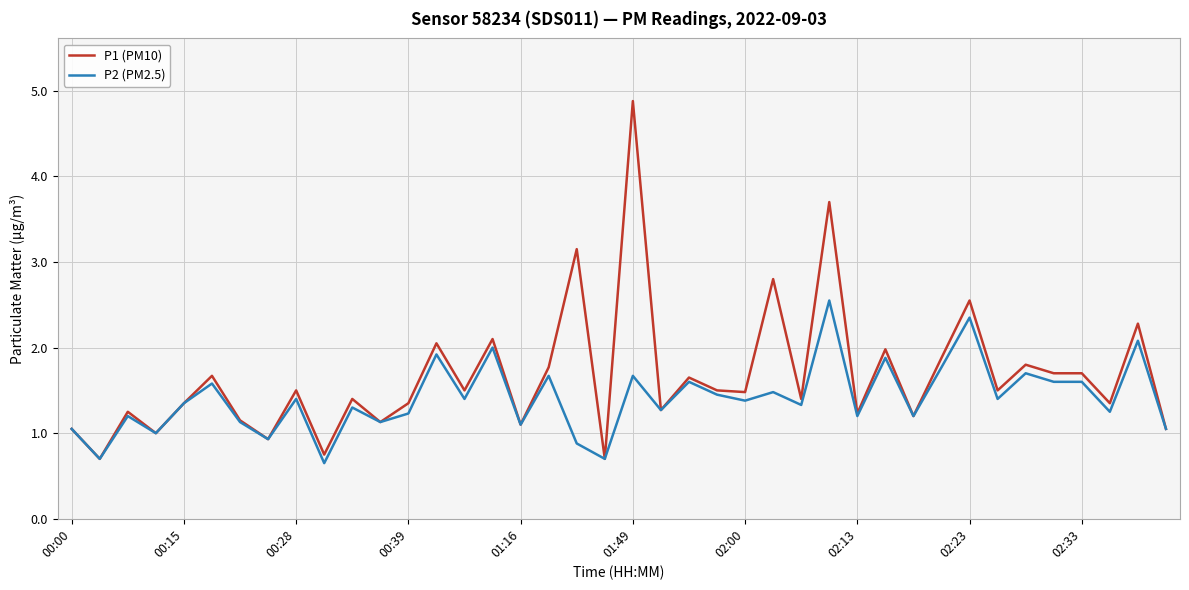

Rank the series by their maximum value, from highest to lowest.

P1 (PM10), P2 (PM2.5)